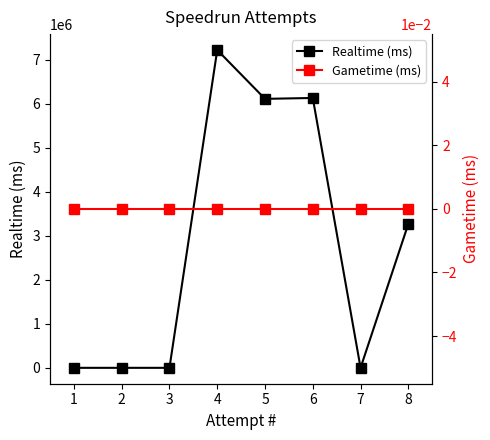

The value of Realtime (ms) at 5 is 6113491. True or false?

True